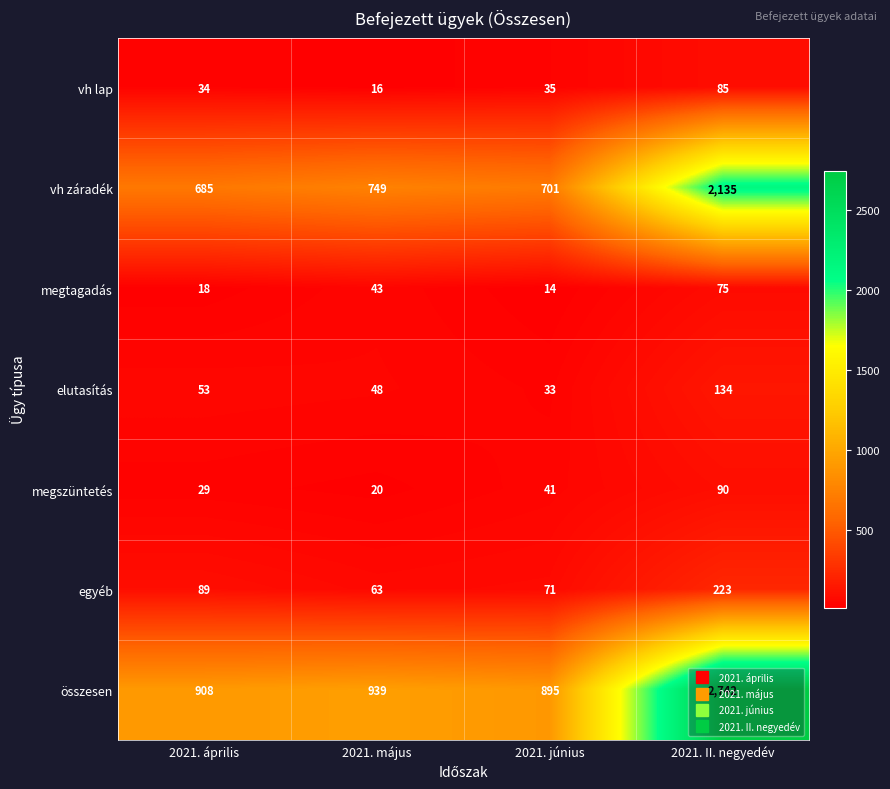

Which series changed the most between 2021. június and 2021. II. negyedév?

összesen